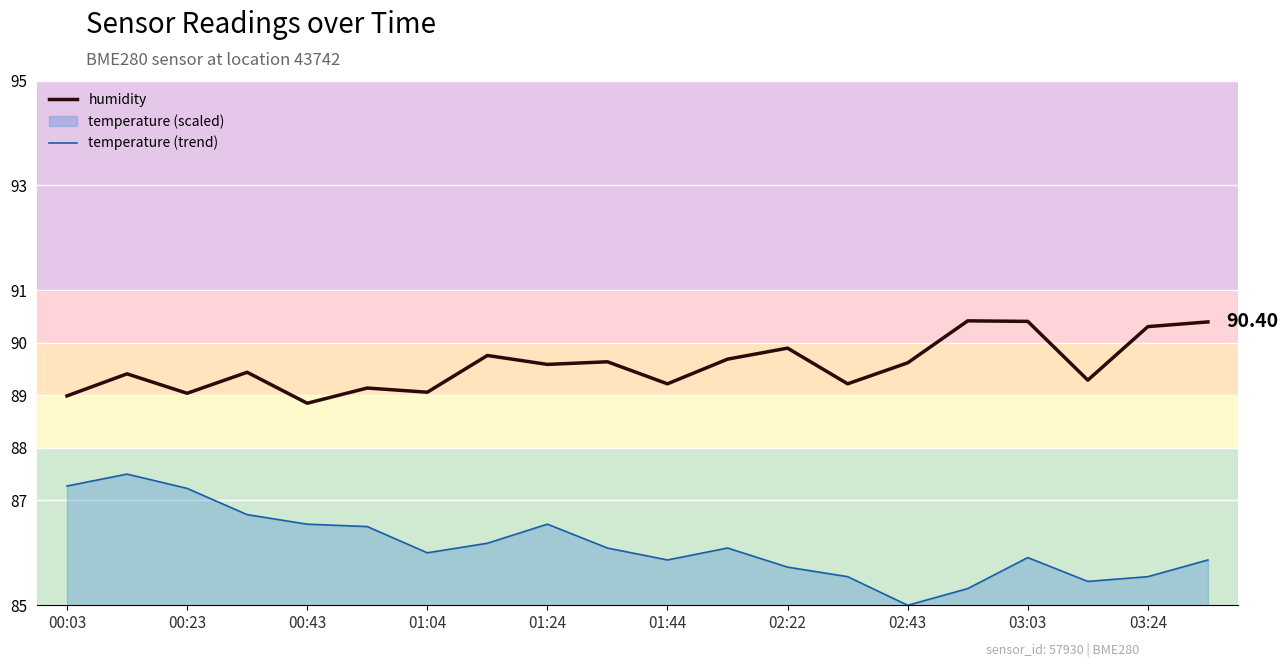

What is the minimum value shown in the chart?

85.0